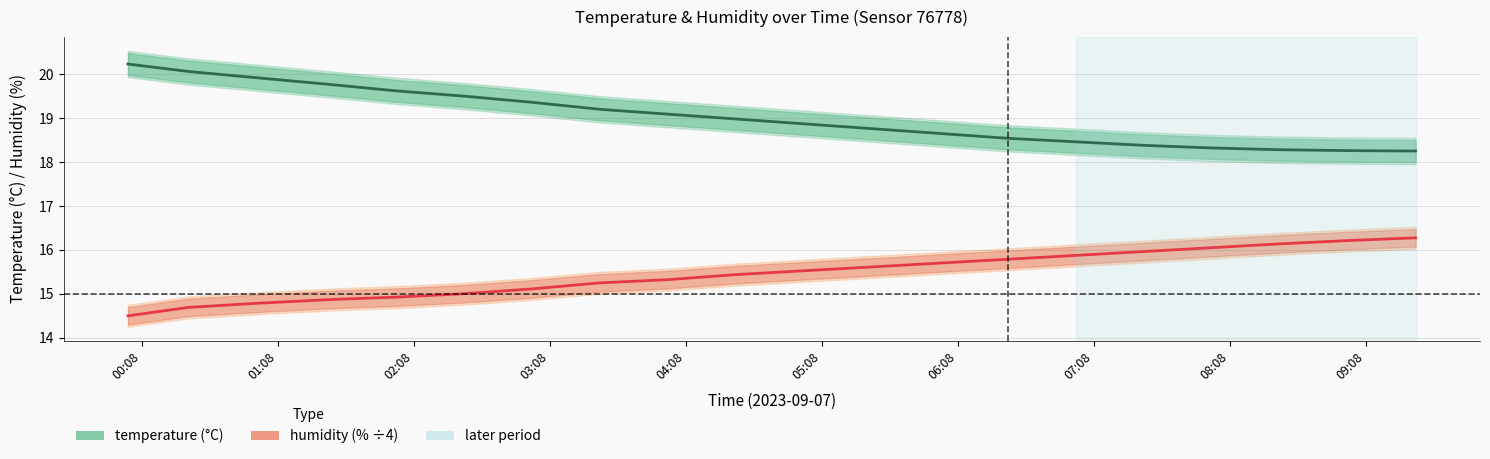

At which category is the sum across all series the highest?

01:08